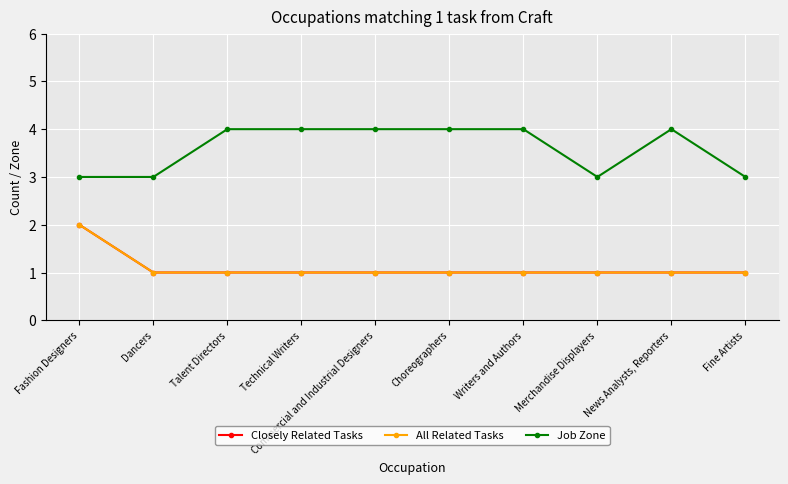

Does the chart have visible grid lines?

Yes